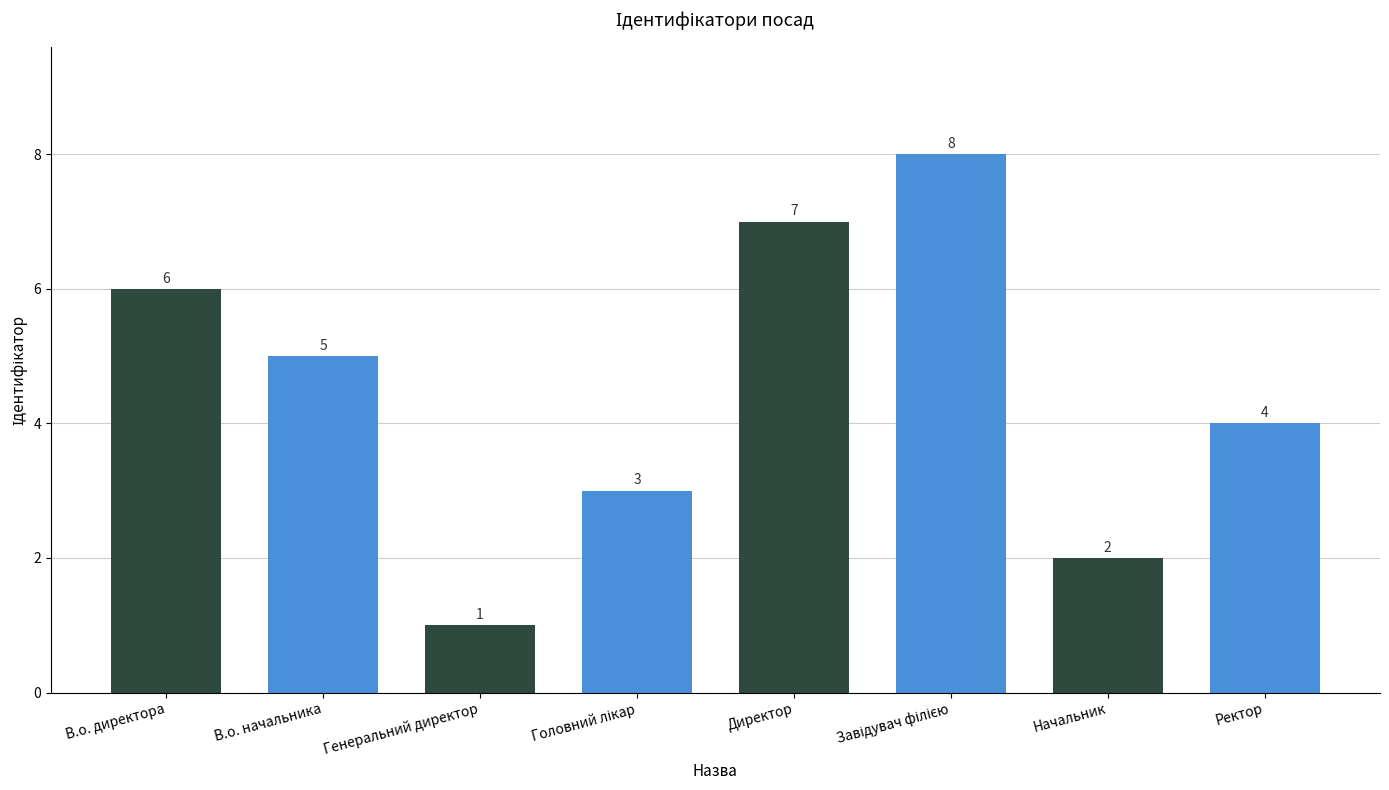

How many categories are shown in the chart?

8